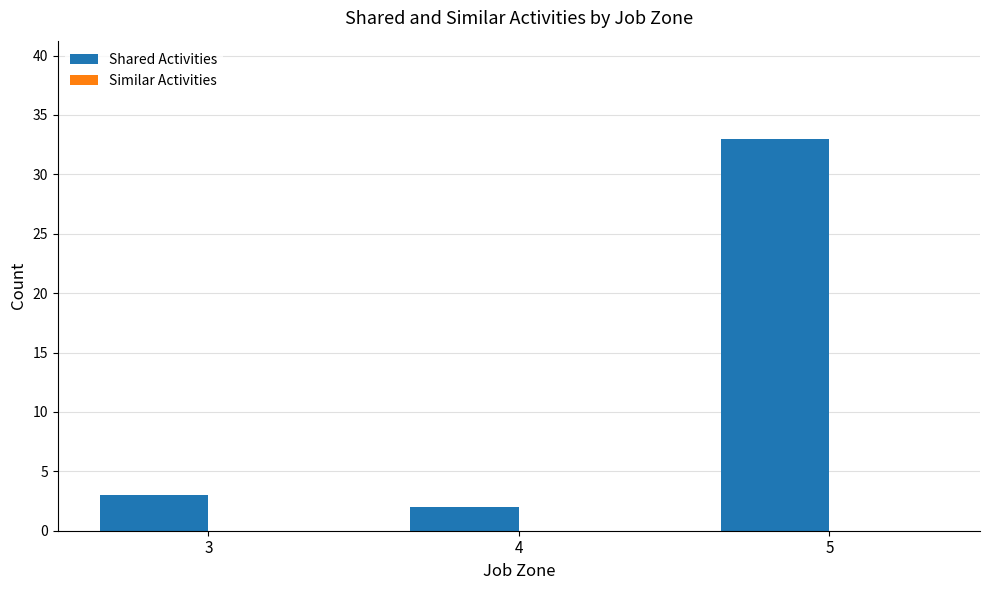

What is the sum of the values at 4 and 5?

35